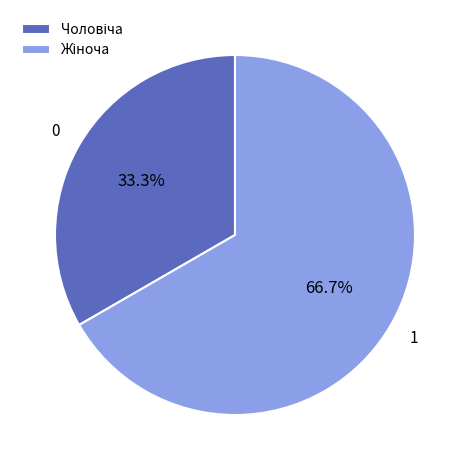

How many segments does this pie chart have?

2